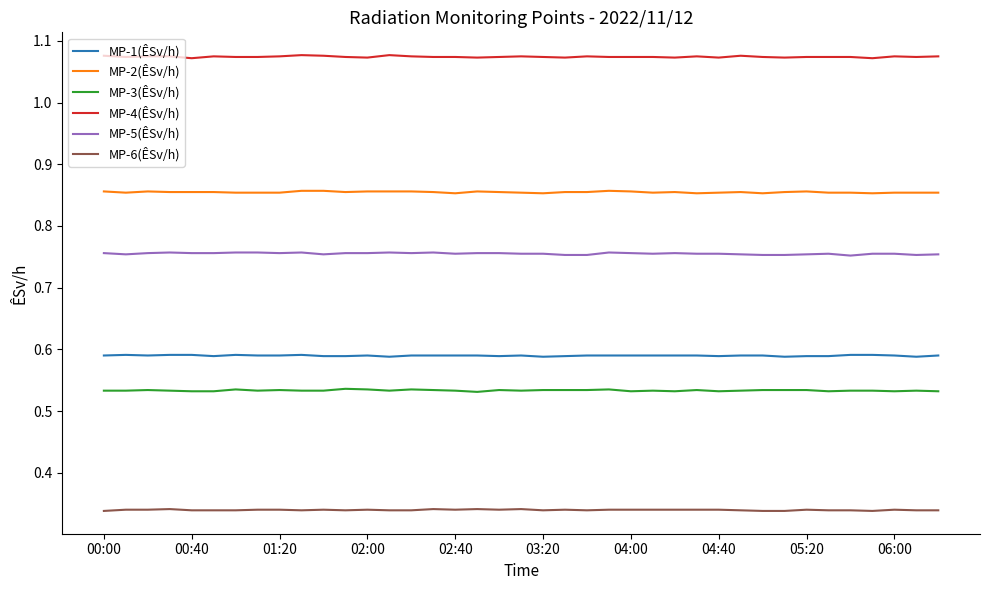

True or false: MP-2(ÊSv/h) and MP-4(ÊSv/h) cross at least once.

False